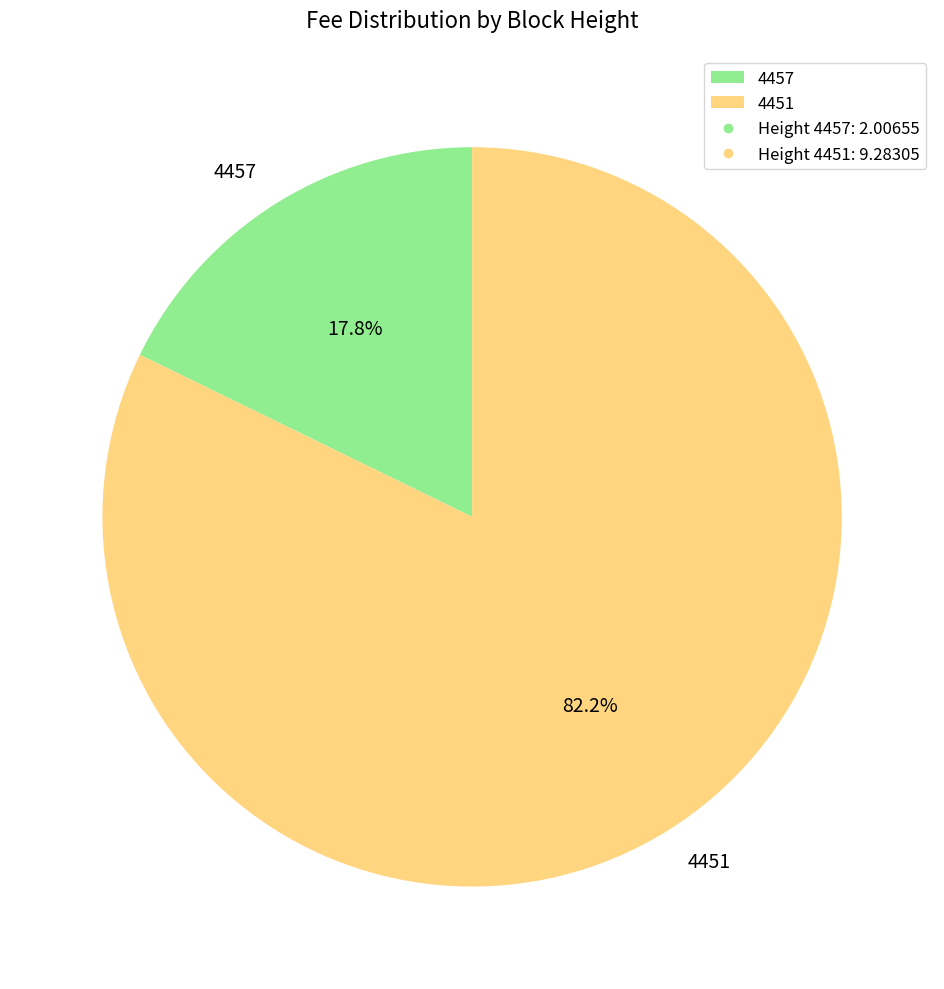

What is the largest slice in the pie chart?

4451